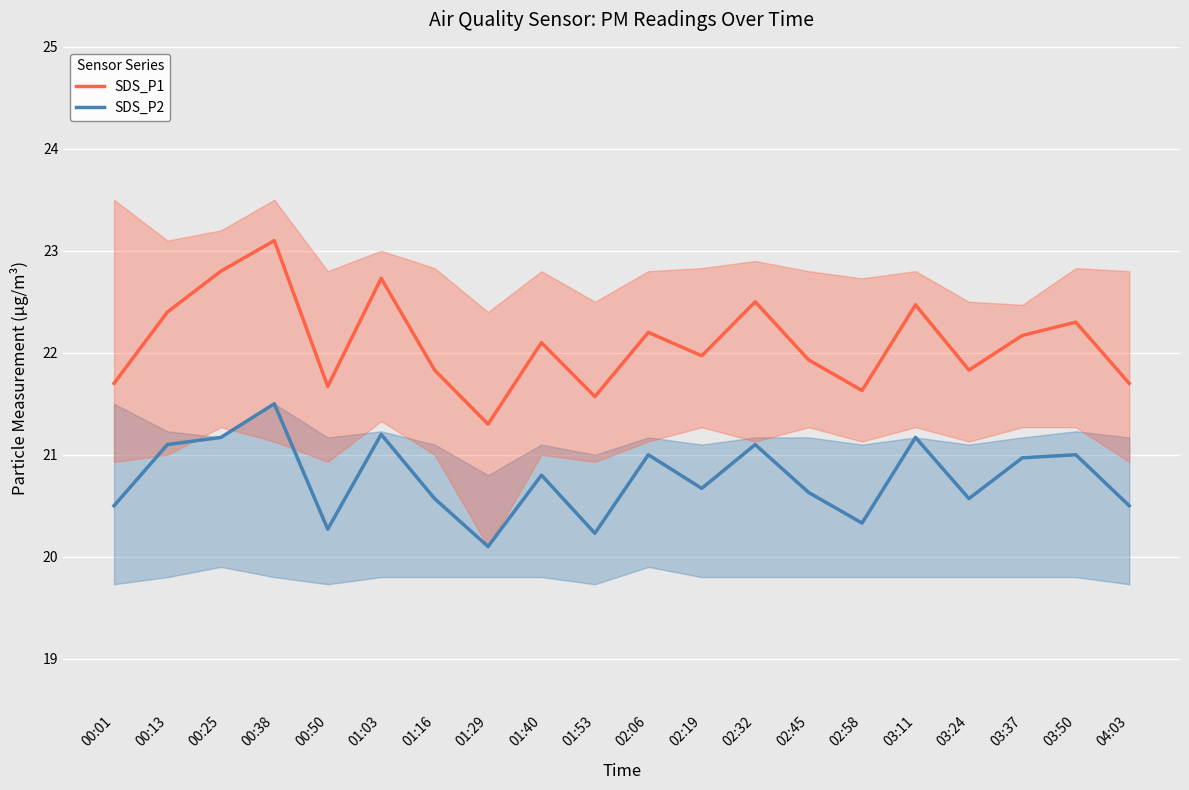

In SDS_P1, how many points are lower than both neighbors (excluding endpoints)?

6